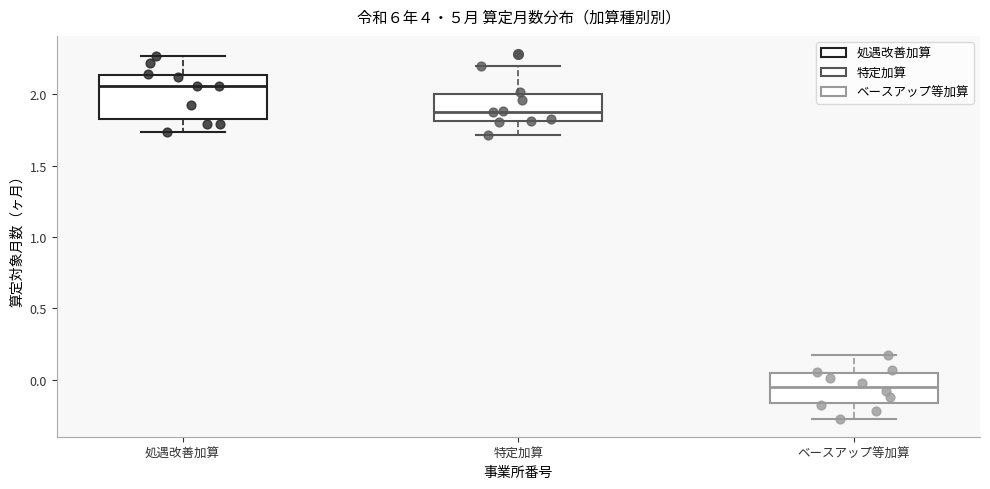

Reading left to right, transcribe this box plot: for each box, give where its median line is, the range the box spans, and where its two whiskers end, as read against the y-axis. The values are not printed on the chart, so give them approximately, as read against the axis.

処遇改善加算: median 2.05, box 1.85 to 2.15, whiskers 1.75 to 2.25
特定加算: median 1.90, box 1.80 to 2.00, whiskers 1.70 to 2.20
ベースアップ等加算: median -0.05, box -0.15 to 0.05, whiskers -0.25 to 0.15